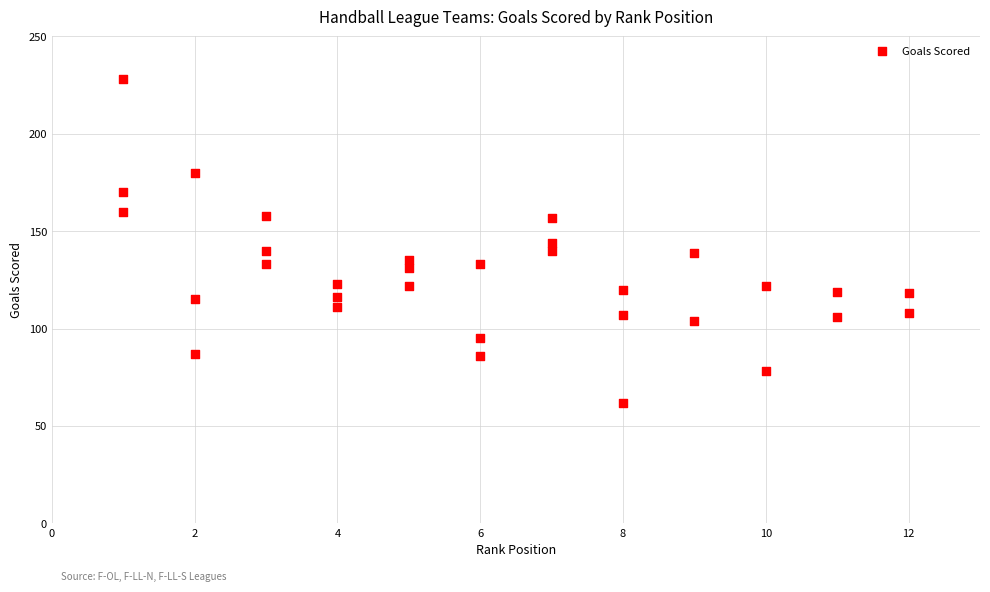

What is the range of X values (max minus min)?

11